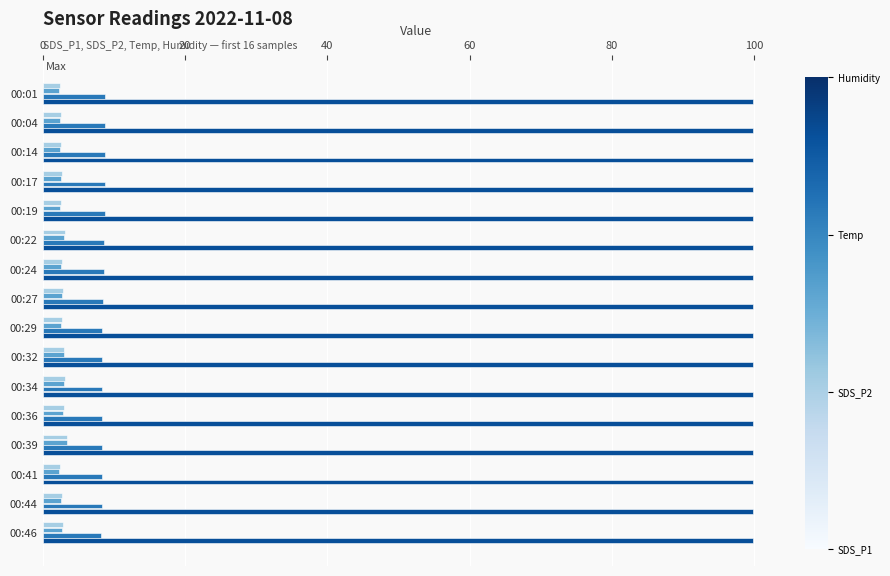

What is the difference between the highest and lowest values at 00:04?

97.5